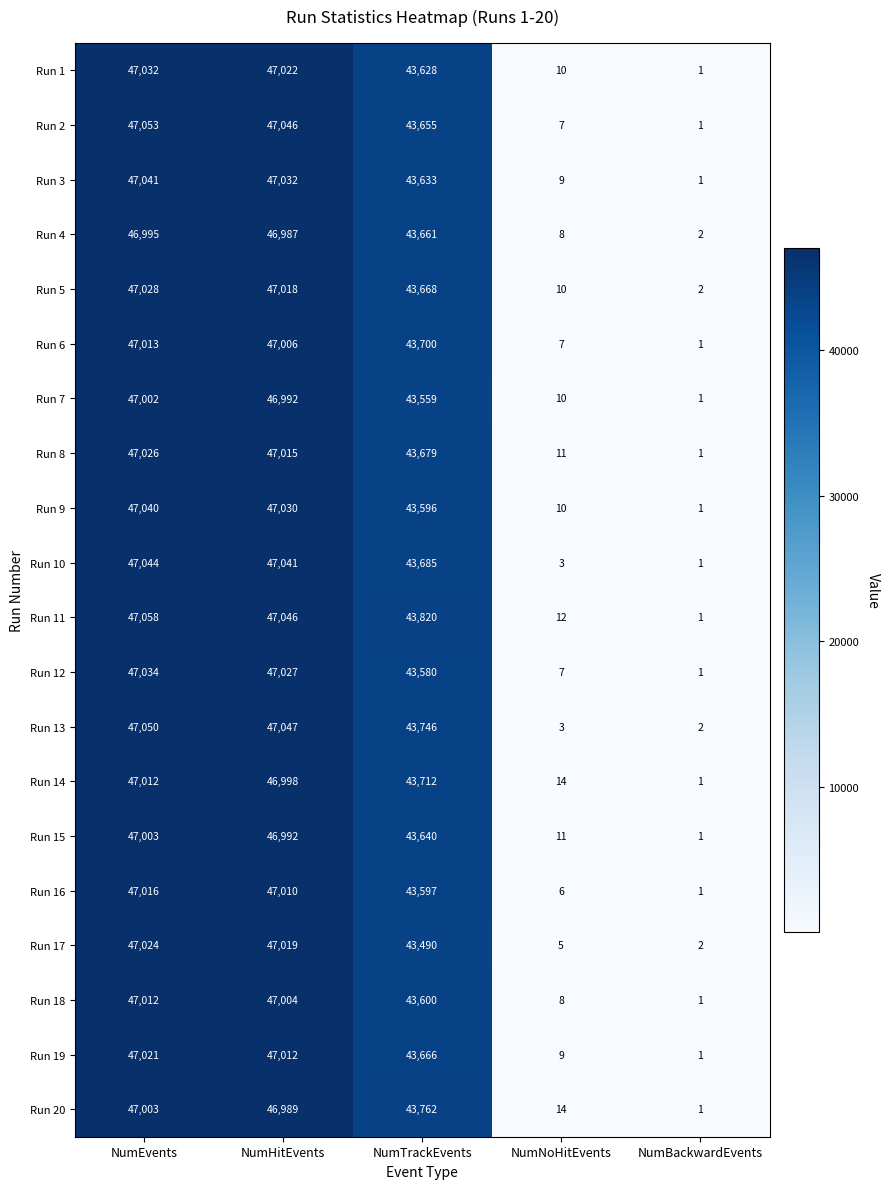

The value of Run 14 at NumTrackEvents is 24669. True or false?

False